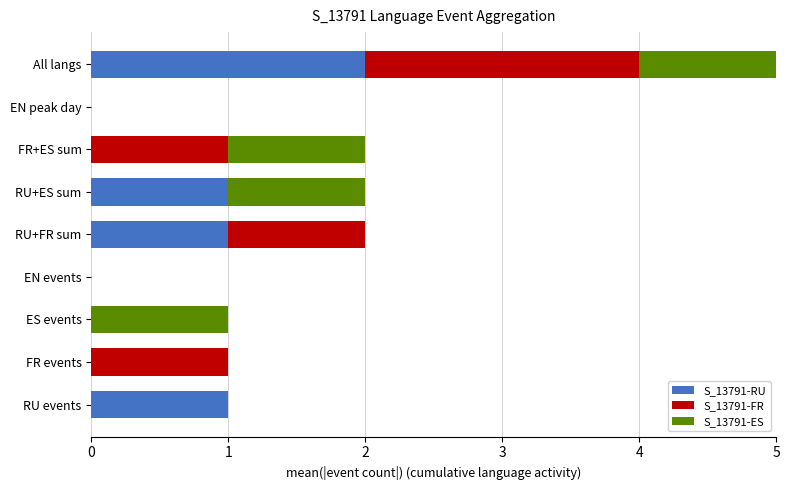

How many groups of bars are there?

9